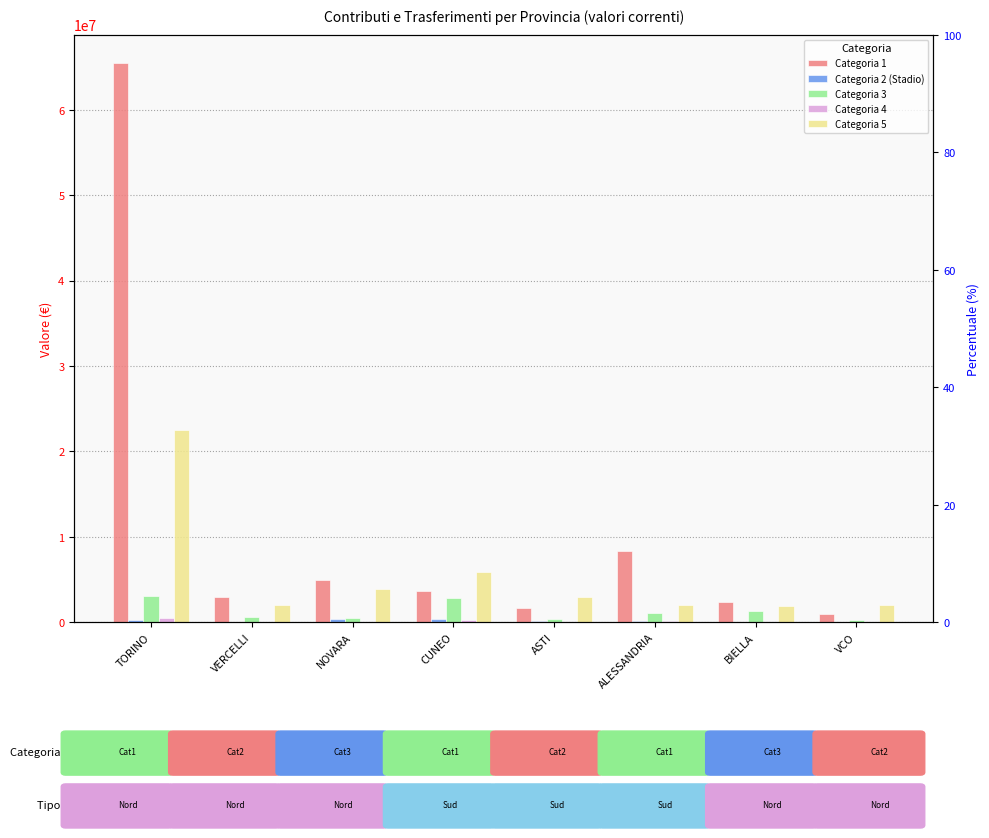

What is the greatest value displayed?

65497885.0